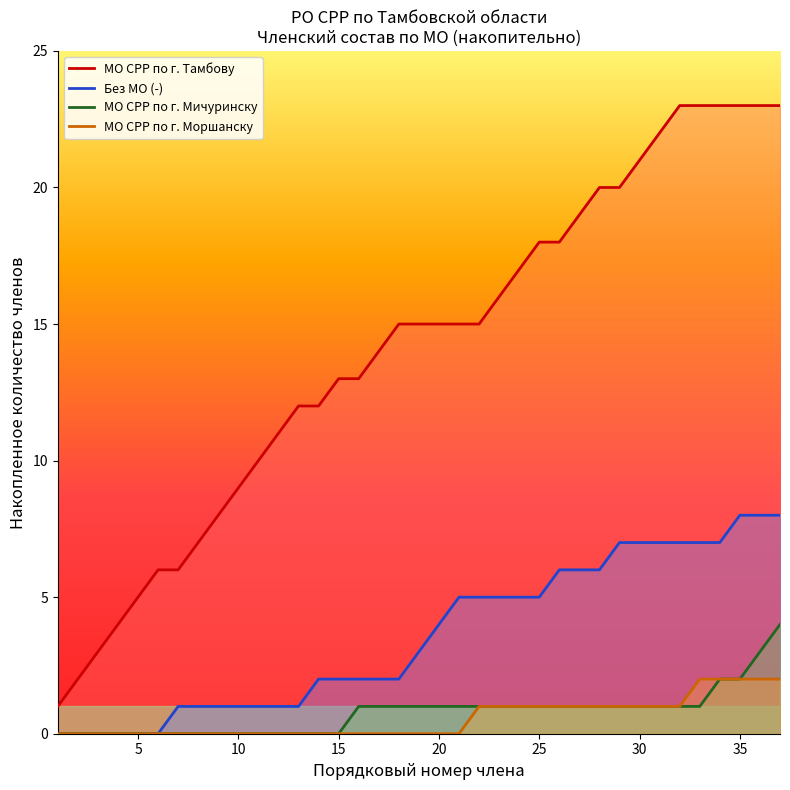

Is it true that the value at 680003 is 4?

False